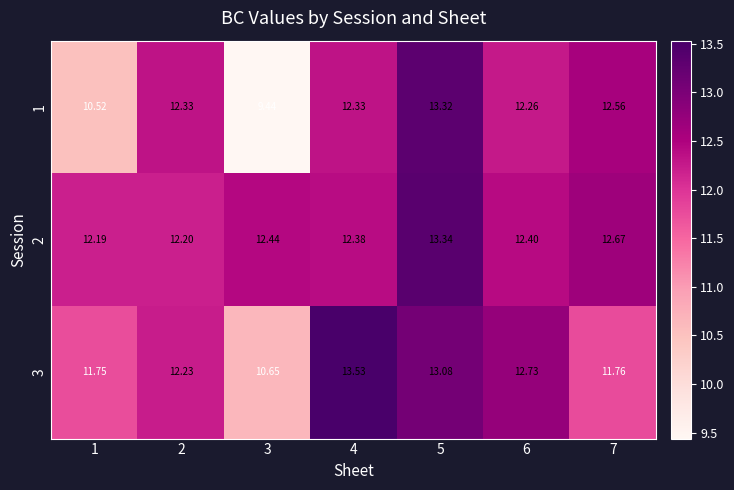

At 3, list the series in order from smallest to largest.

1, 3, 2